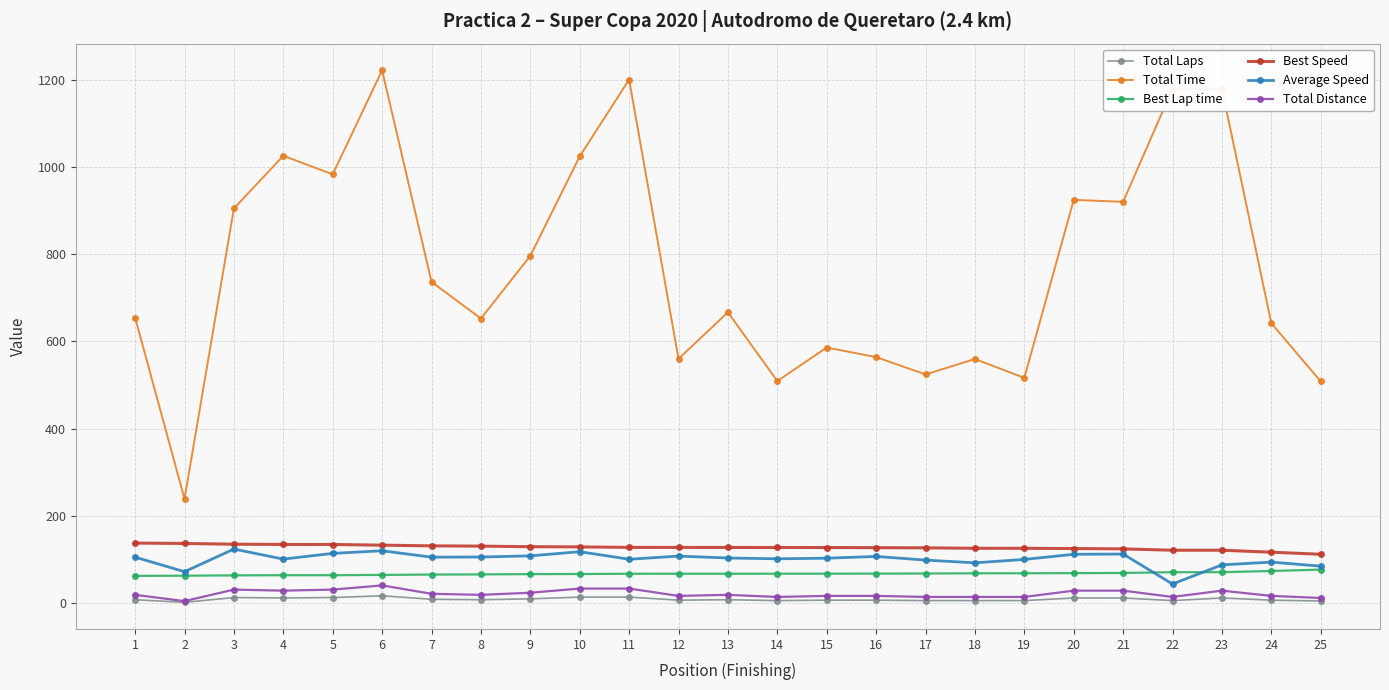

Which series has the largest total across all categories?

Total Time